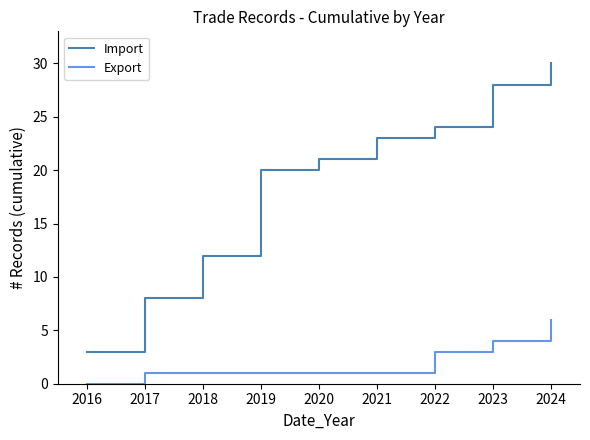

Which category has the highest value in the Export series?

2024